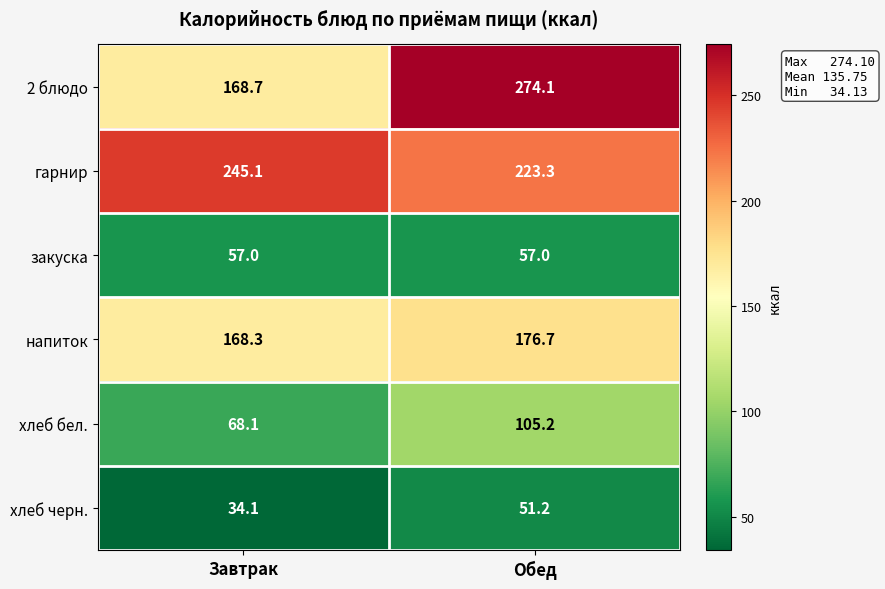

The value of напиток at Обед is 240.9. True or false?

False